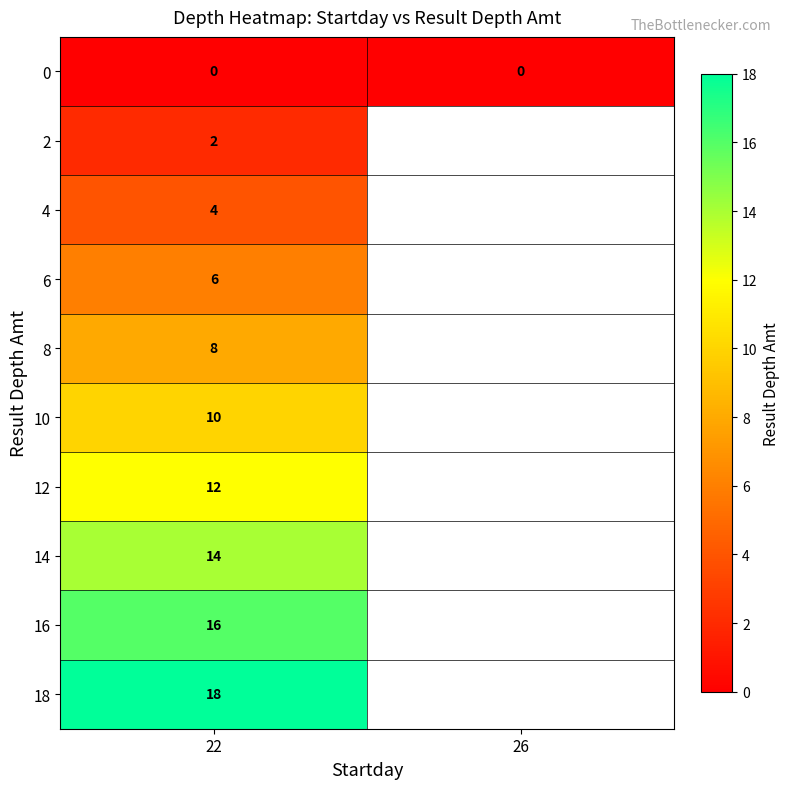

The 6 series shows 6 at 22. True or false?

True